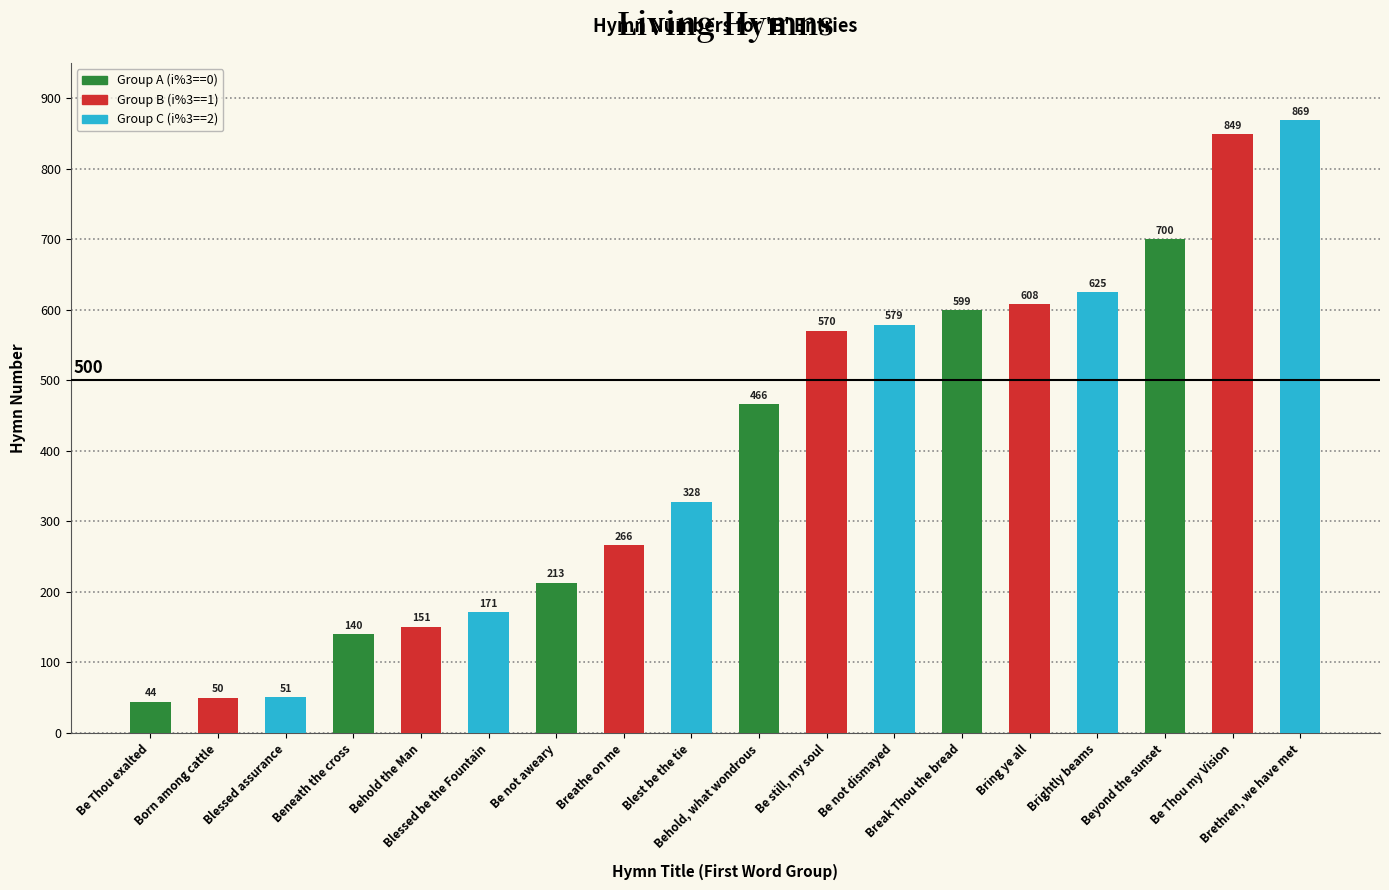

What is the label of the 1st bar from the right?

Brethren, we have met